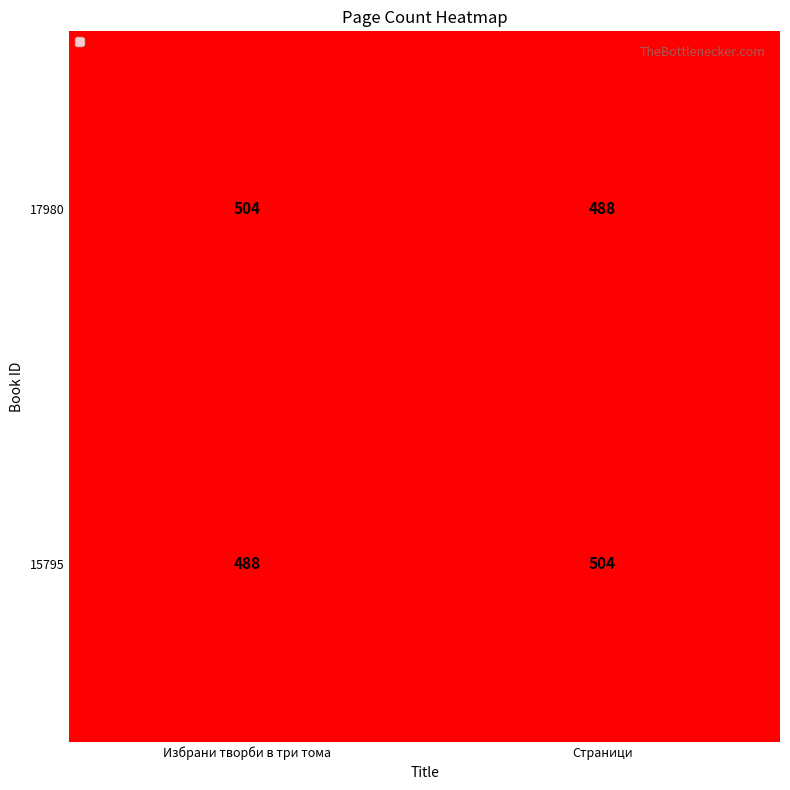

What is the average value of the 17980 series?

496